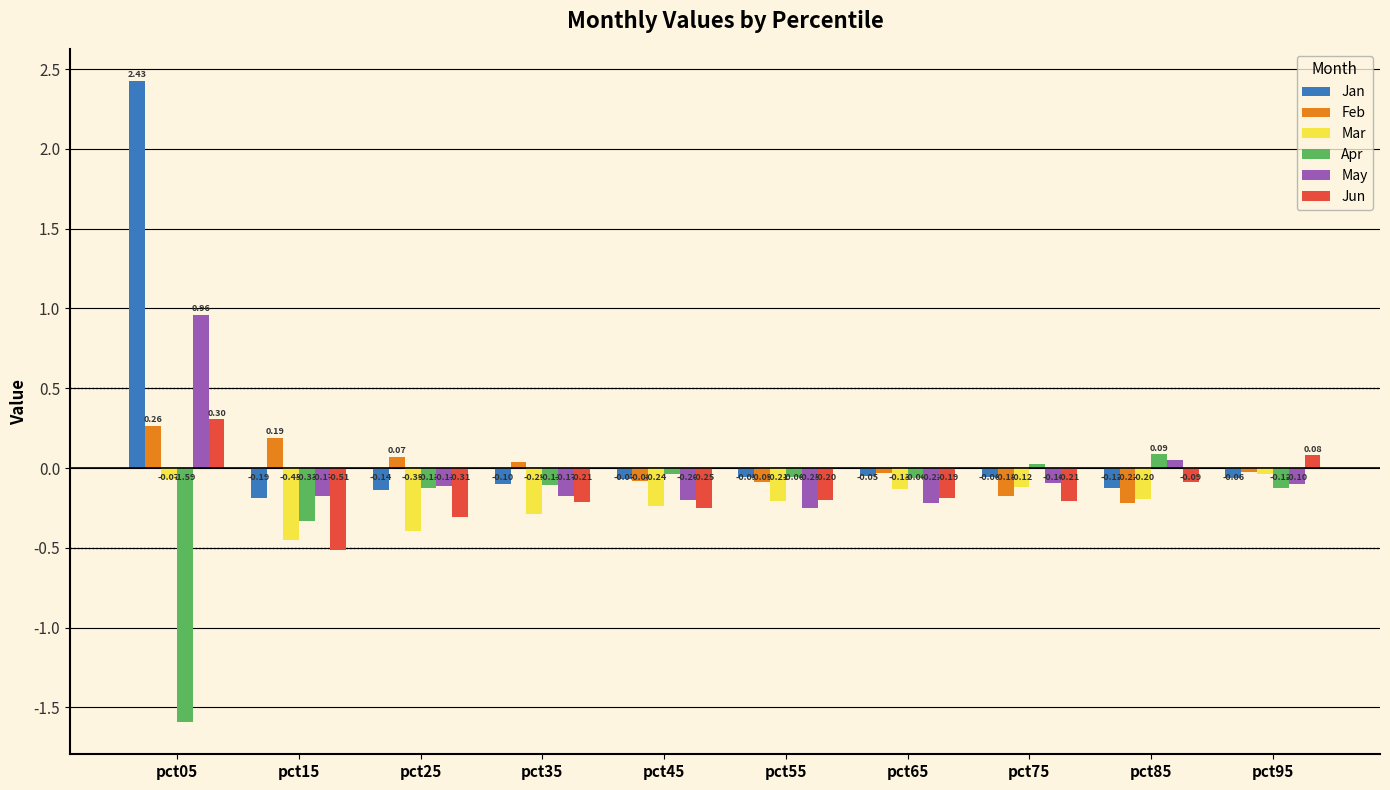

What is the spread (max minus min) of values at pct85?

0.3